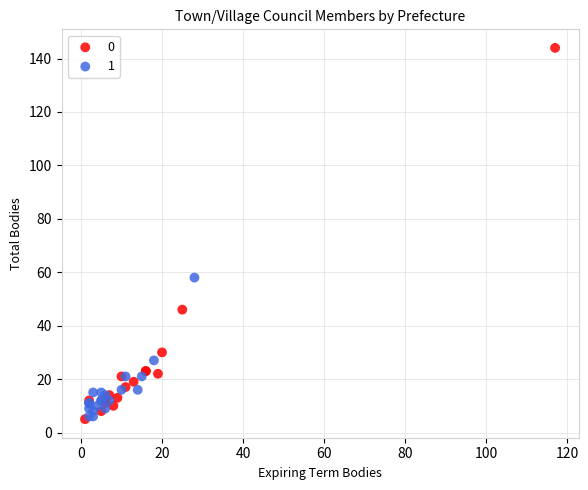

Which series has the widest spread of Y values?

0